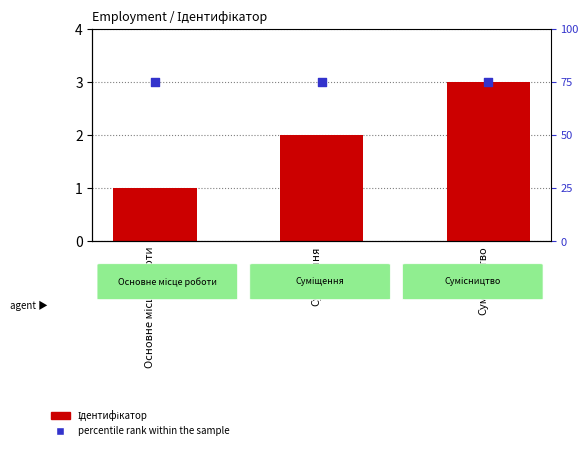

Is the value of percentile rank within the sample at Суміщення greater than the value of Ідентифікатор at Основне місце роботи?

Yes